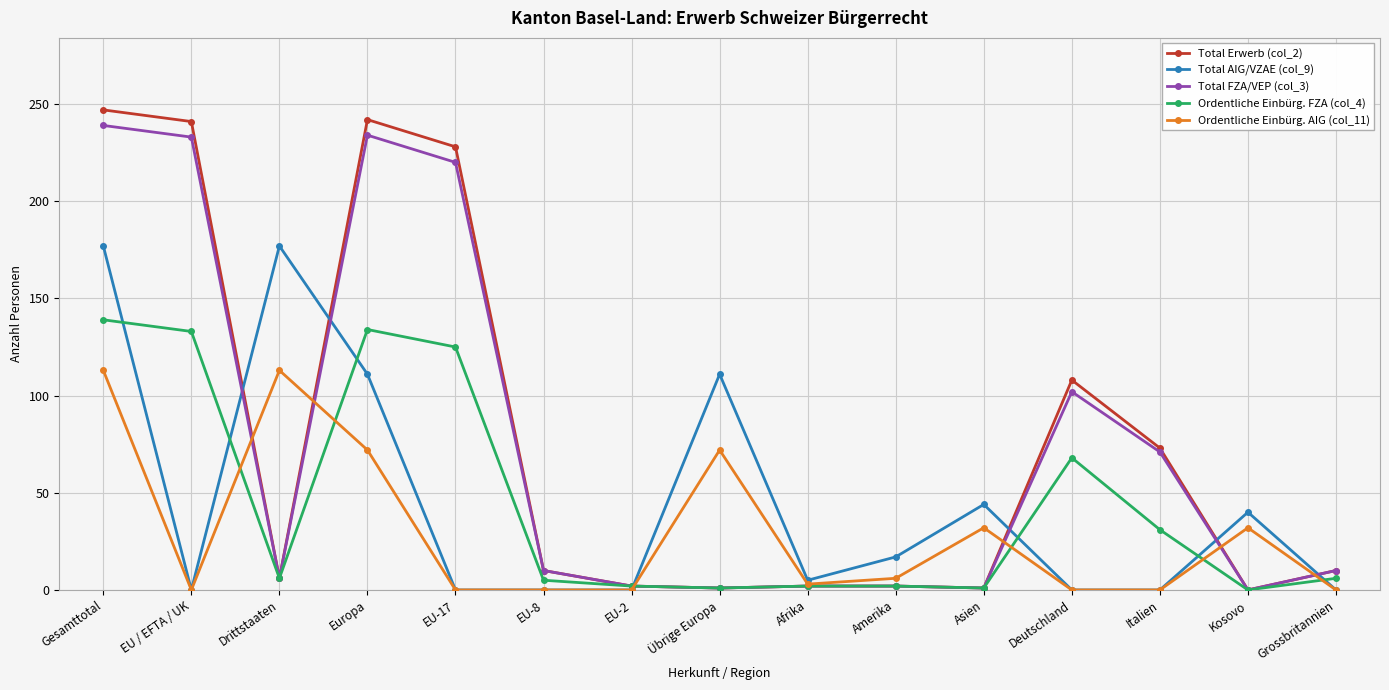

The value of Total FZA/VEP (col_3) at Europa is 398. True or false?

False